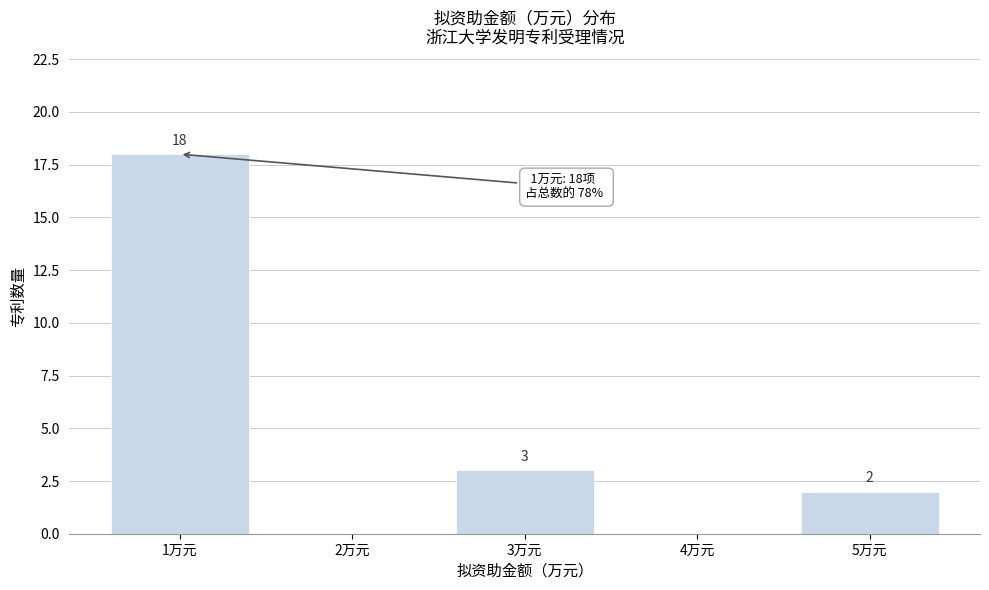

Reading right to left, list all the values displayed in this chart.

5万元=2	4万元=0	3万元=3	2万元=0	1万元=18